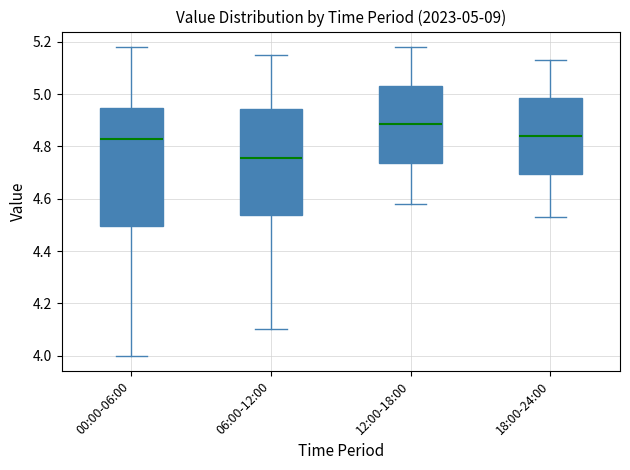

Comparing the boxes themselves (not the whiskers), which one is the tallest?

00:00-06:00